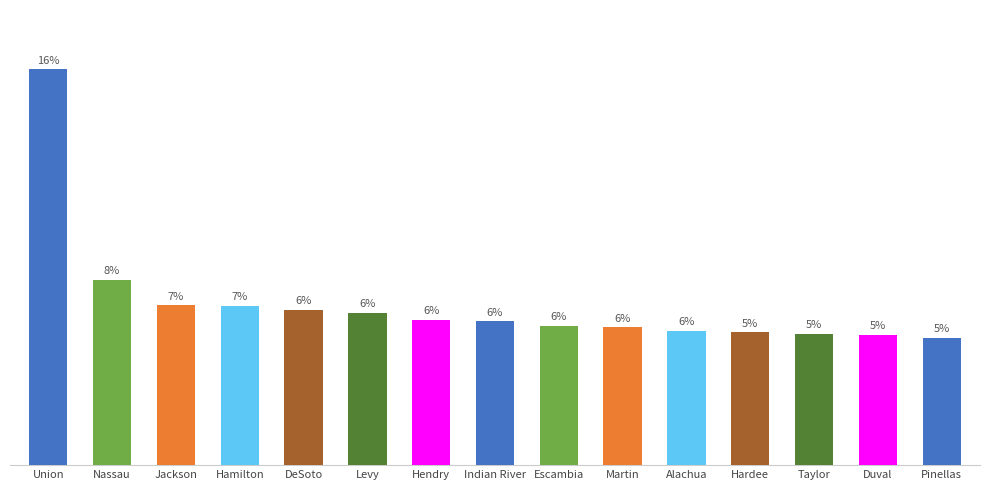

Are the bars horizontal?

No